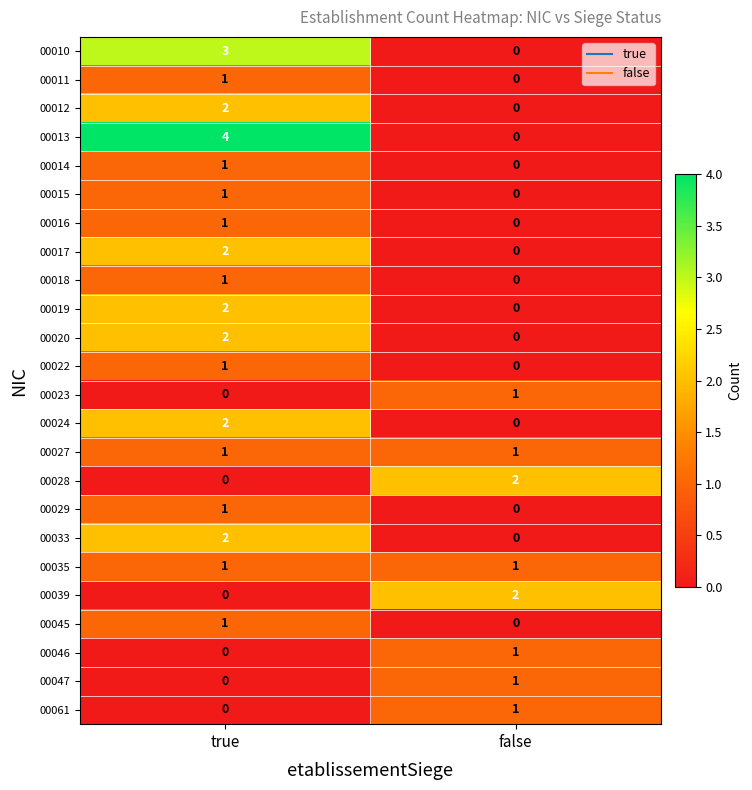

At which category is the sum across all series the highest?

true